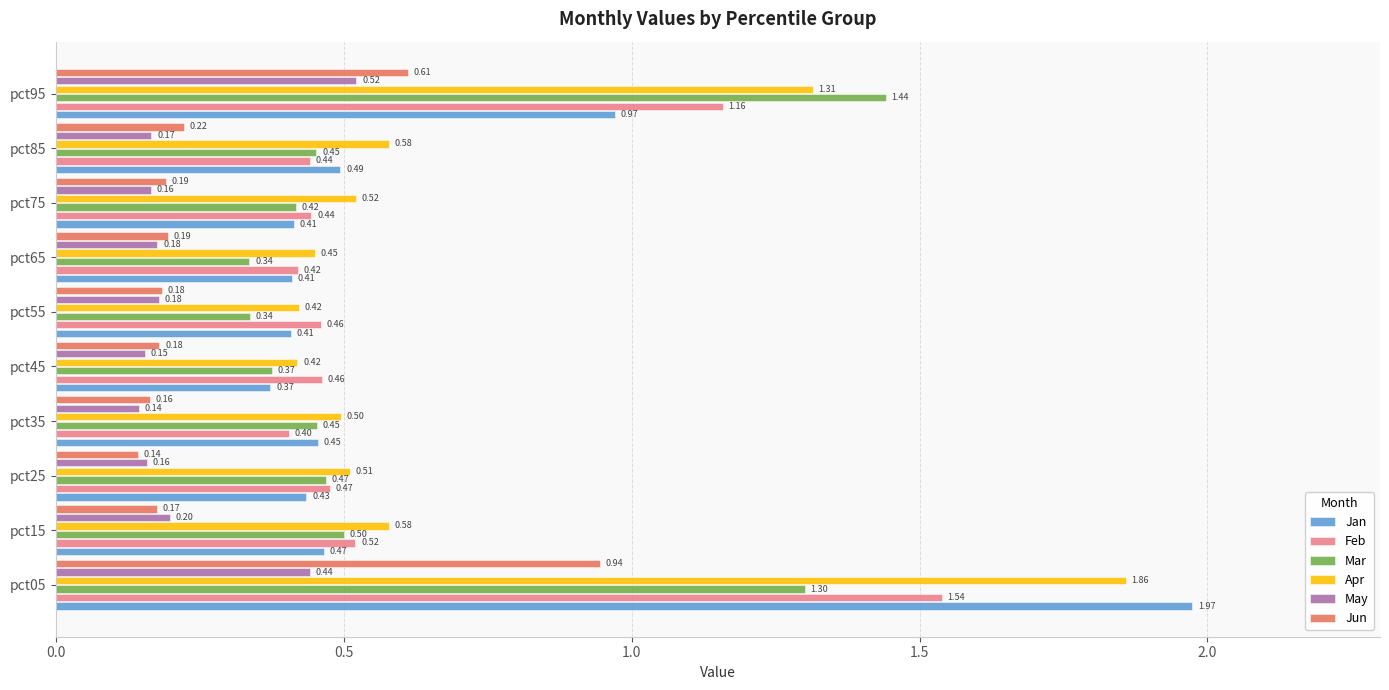

Which series has the largest total across all categories?

Apr